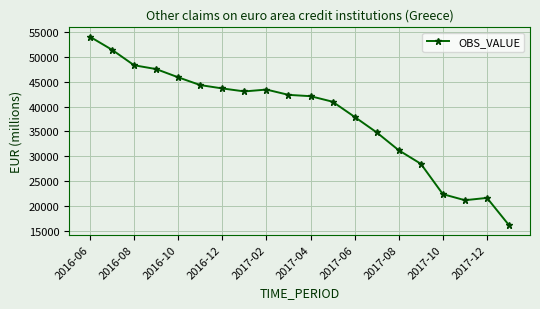

What is the smallest value displayed?

16108.4